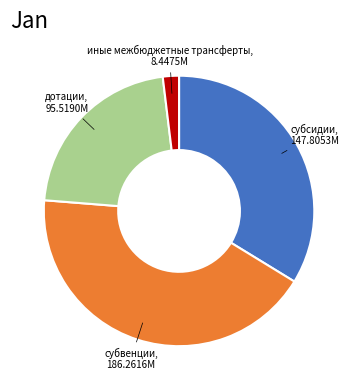

Is there any slice that represents more than half of the pie?

No